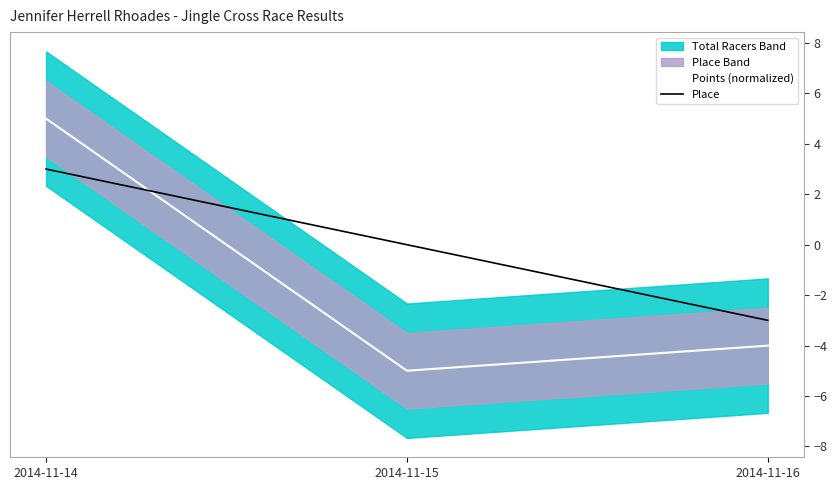

At which label is Points (normalized) closest to 0?

2014-11-16